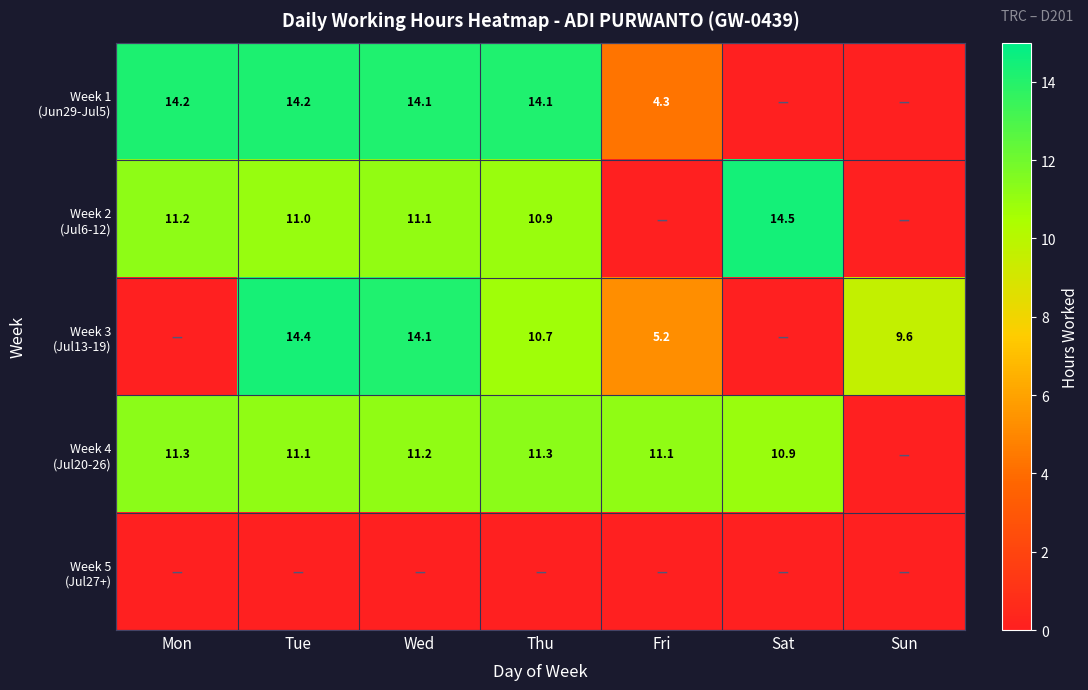

Between Mon and Sat, which series saw the biggest shift?

Week 1 (Jun29-Jul5)